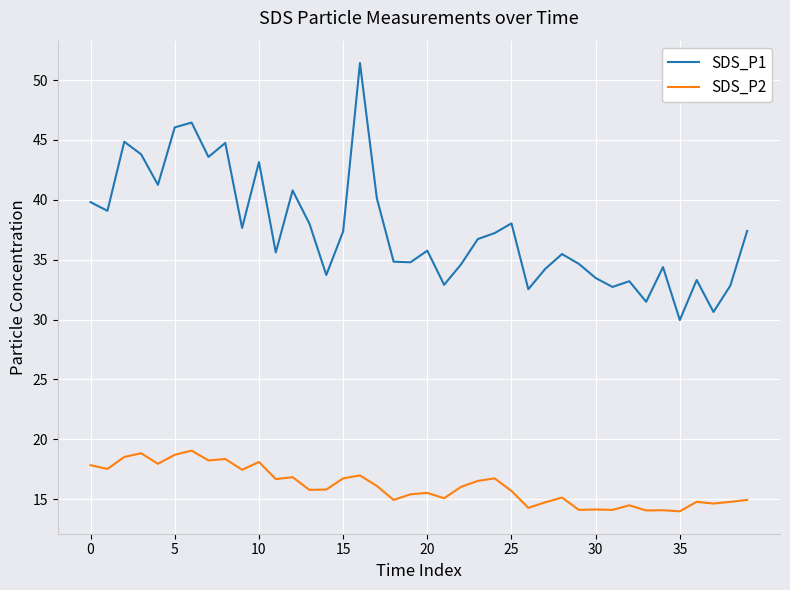

In SDS_P2, how many points are higher than both neighbors (excluding endpoints)?

13